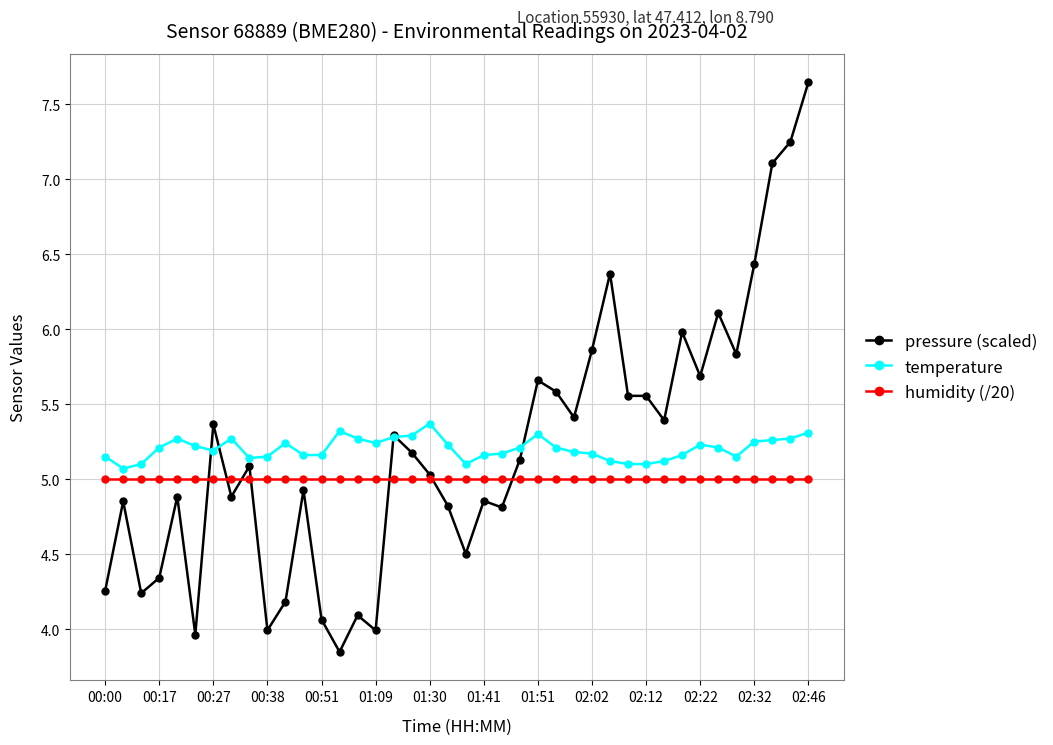

What is the highest value of the humidity (/20) series?

5.0